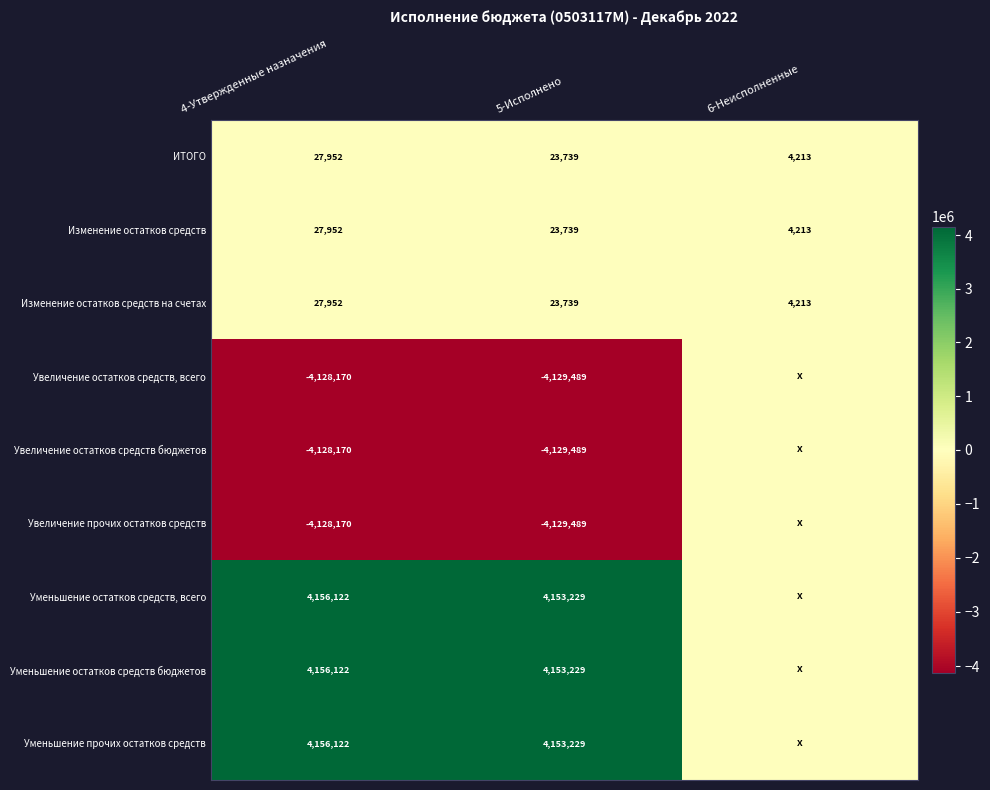

The value of Уменьшение прочих остатков средств at 4-Утвержденные назначения is 1460138.1. True or false?

False